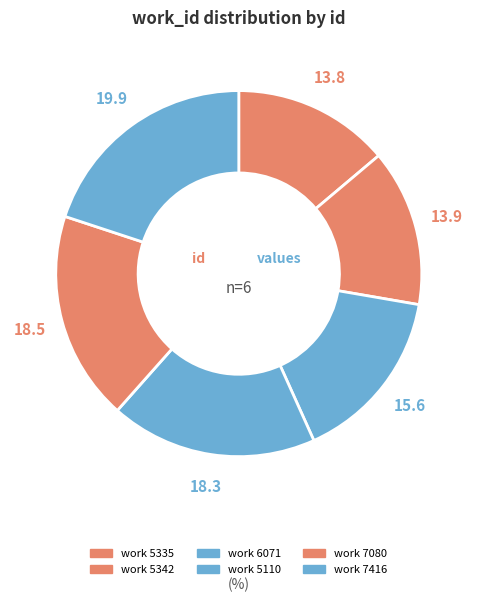

Count the number of slices in the pie.

6